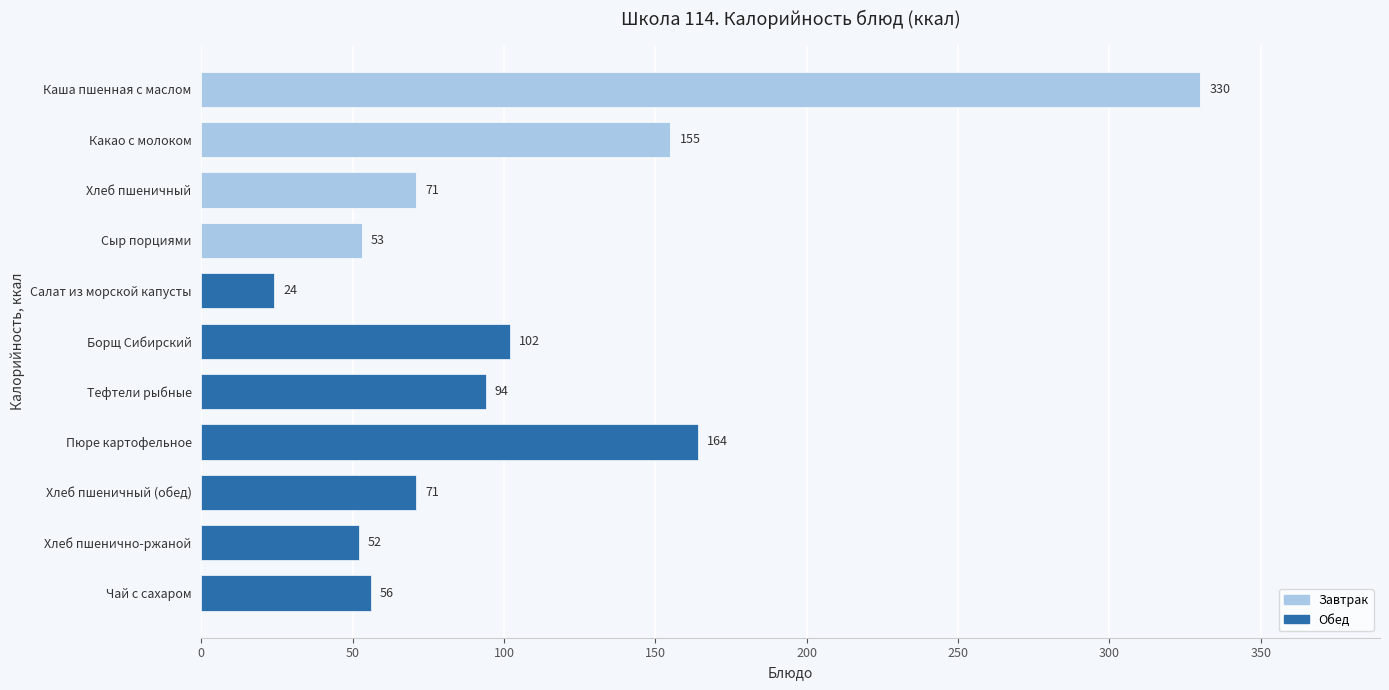

What is the label of the 11th bar from the left?

Чай с сахаром